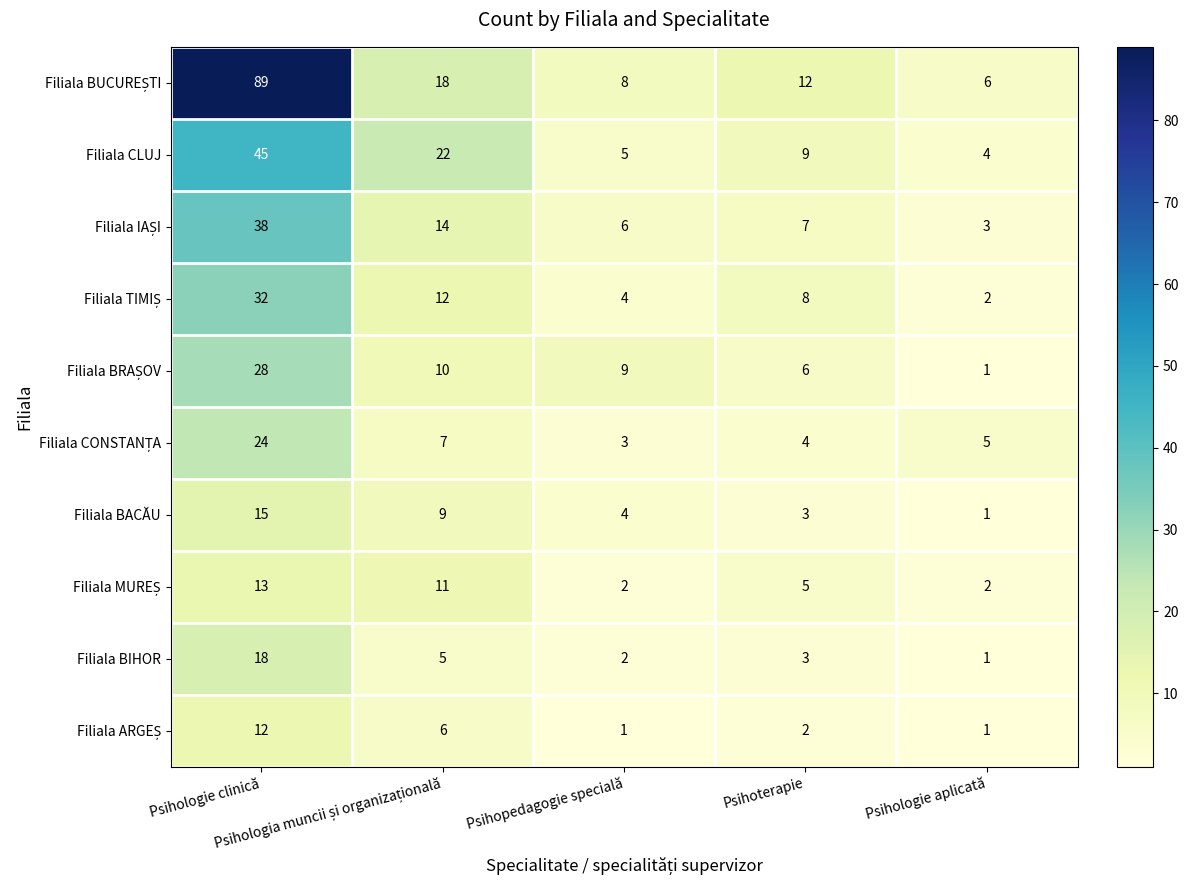

What is the smallest value displayed?

1